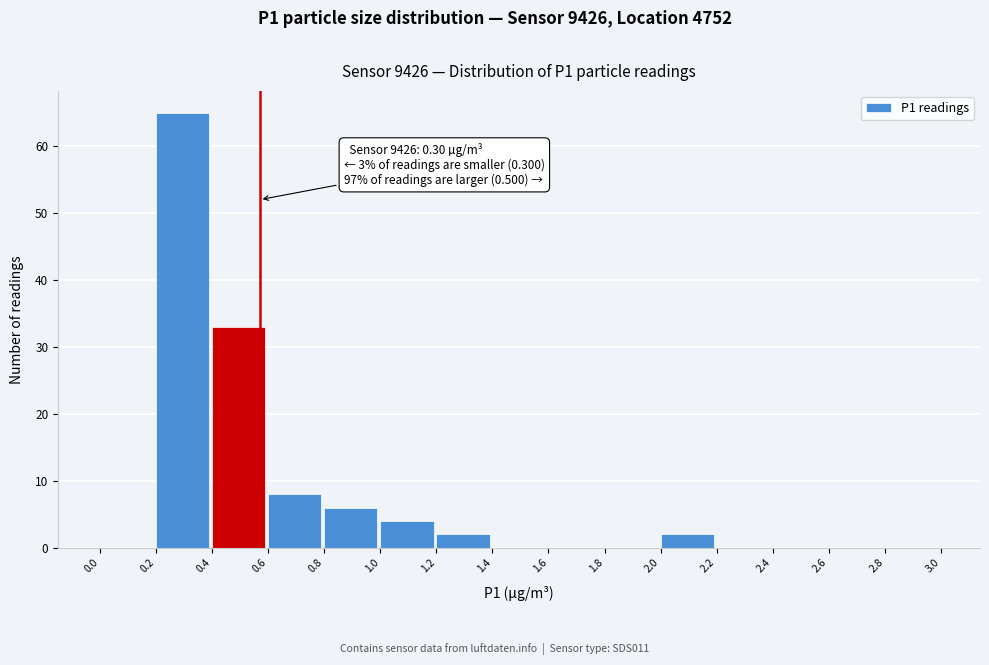

Which range on the x-axis has the tallest bar?

0.2 to 0.4